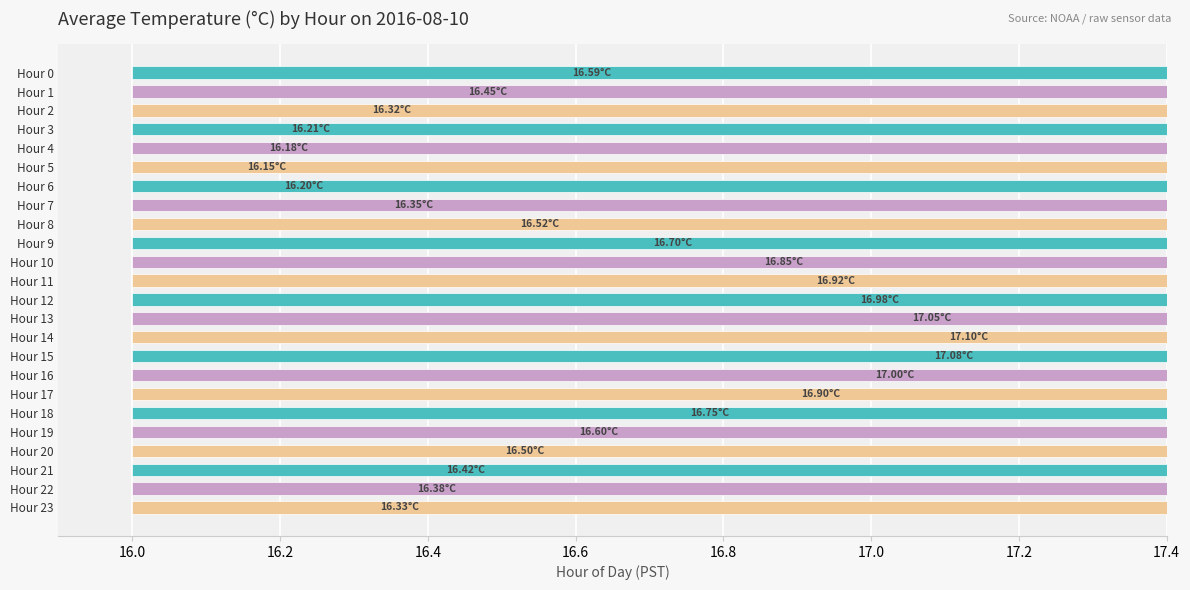

Reading right to left, extract all data points from this chart.

16.3	16.4	16.4	16.5	16.6	16.8	16.9	17.0	17.1	17.1	17.0	17.0	16.9	16.9	16.7	16.5	16.4	16.2	16.1	16.2	16.2	16.3	16.5	16.6